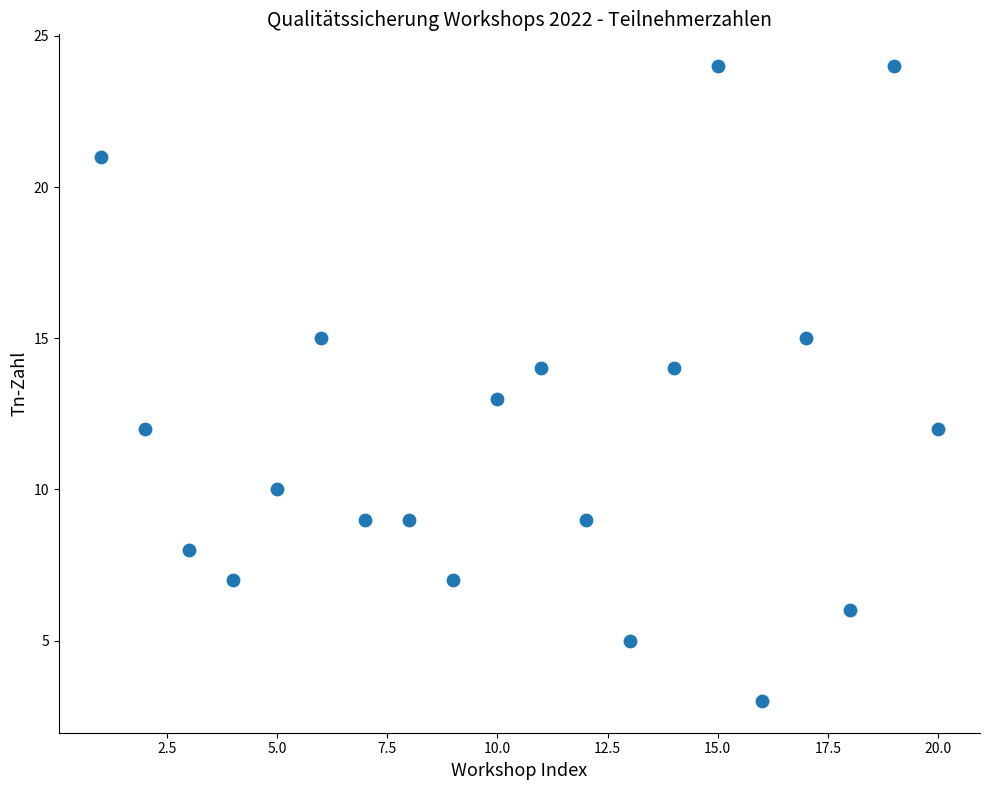

What is the range of X values (max minus min)?

19